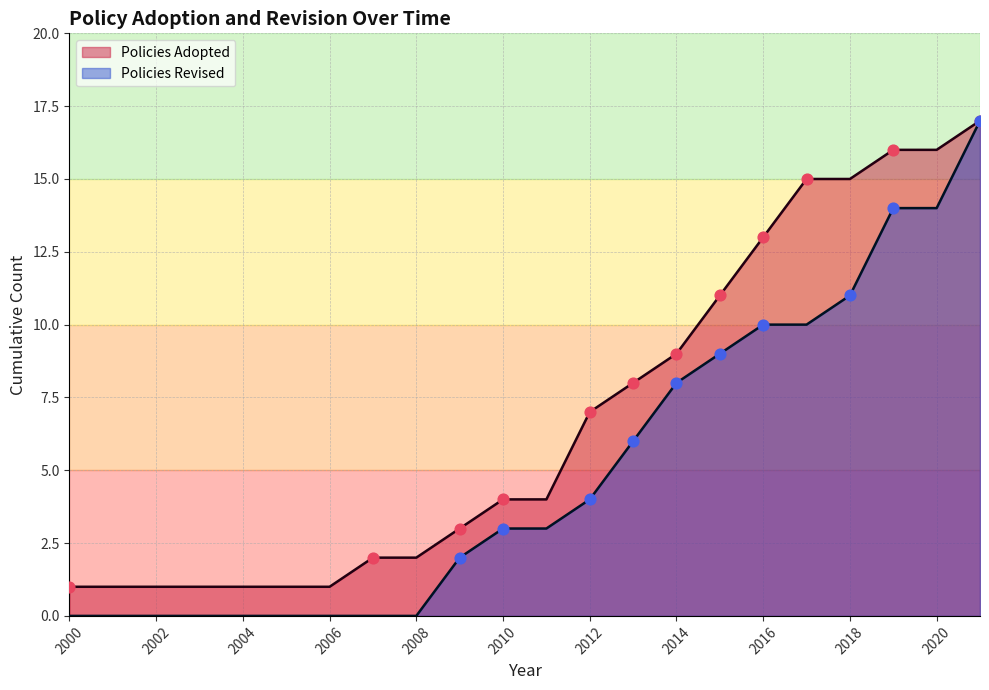

Which series has the largest range (max minus min)?

Policies Revised